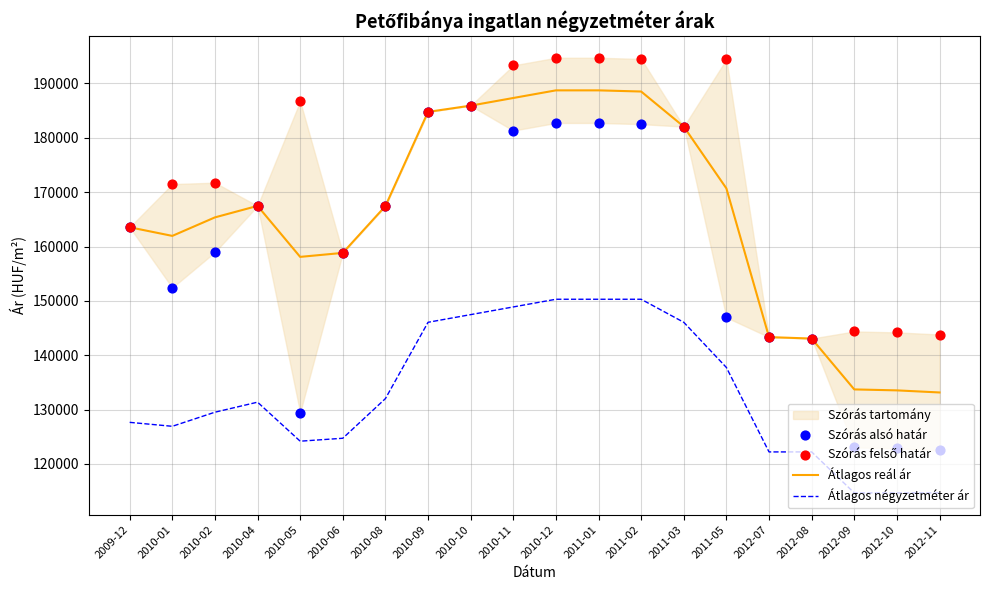

True or false: Átlagos reál ár and Átlagos négyzetméter ár intersect in this chart.

False